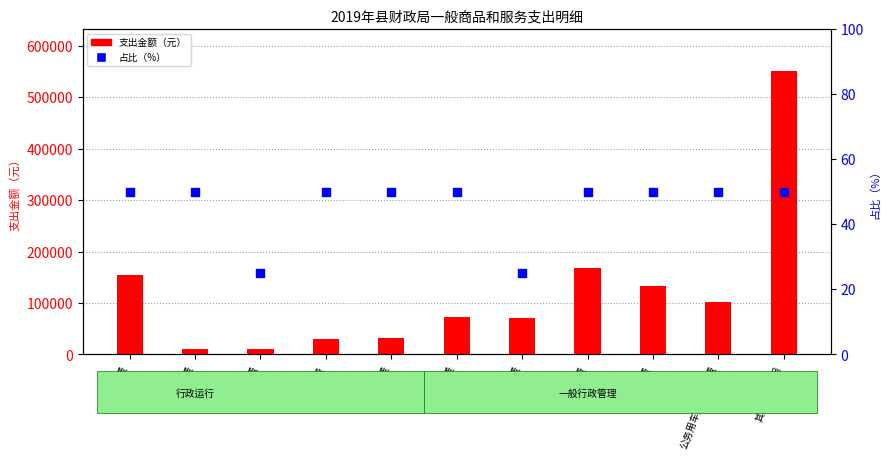

Which series has the largest total across all categories?

支出金额（元）